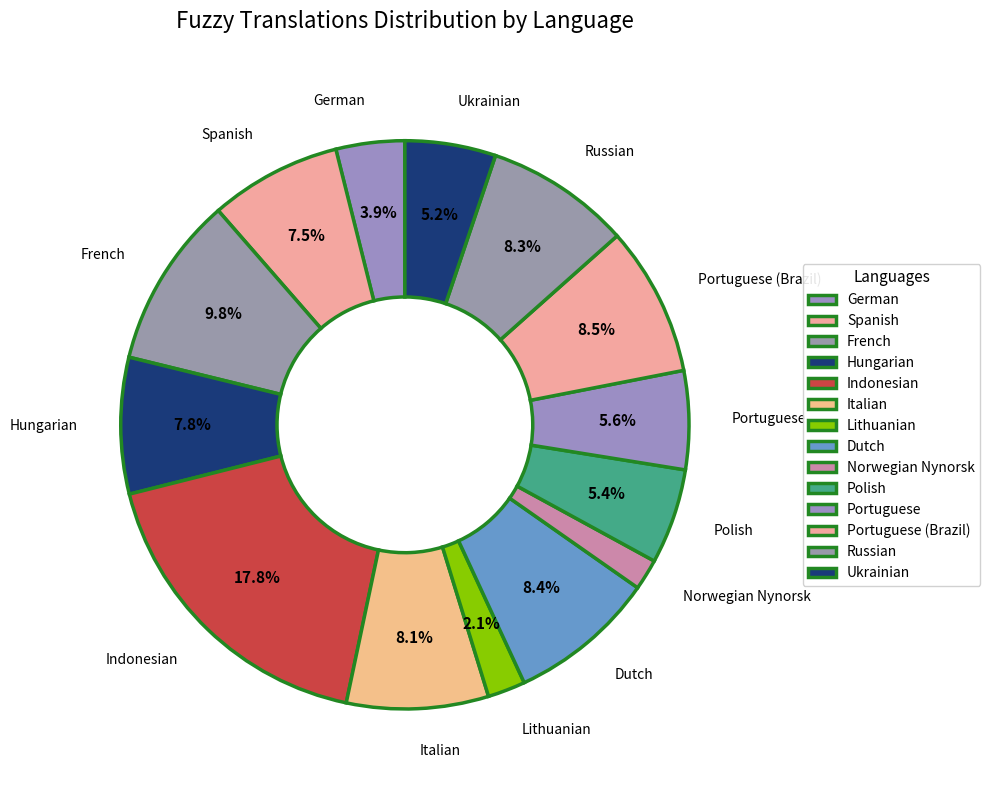

What portion of the pie excludes Hungarian?

92.2%